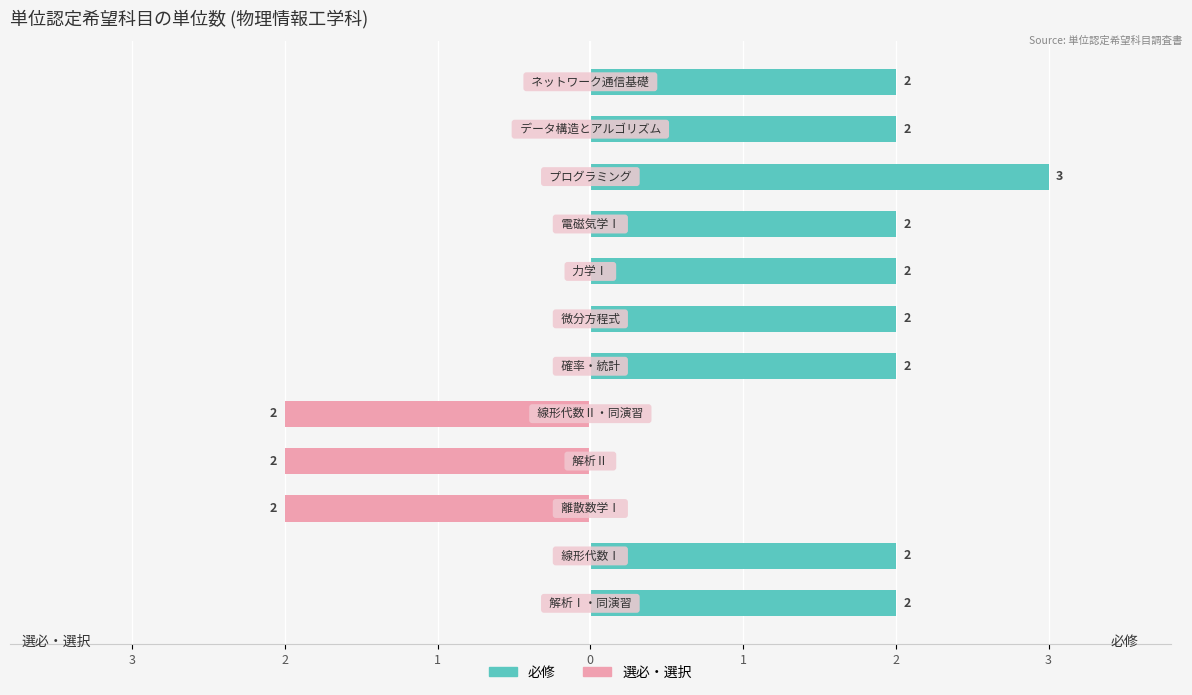

At 3, list the series in order from smallest to largest.

選必・選択, 必修